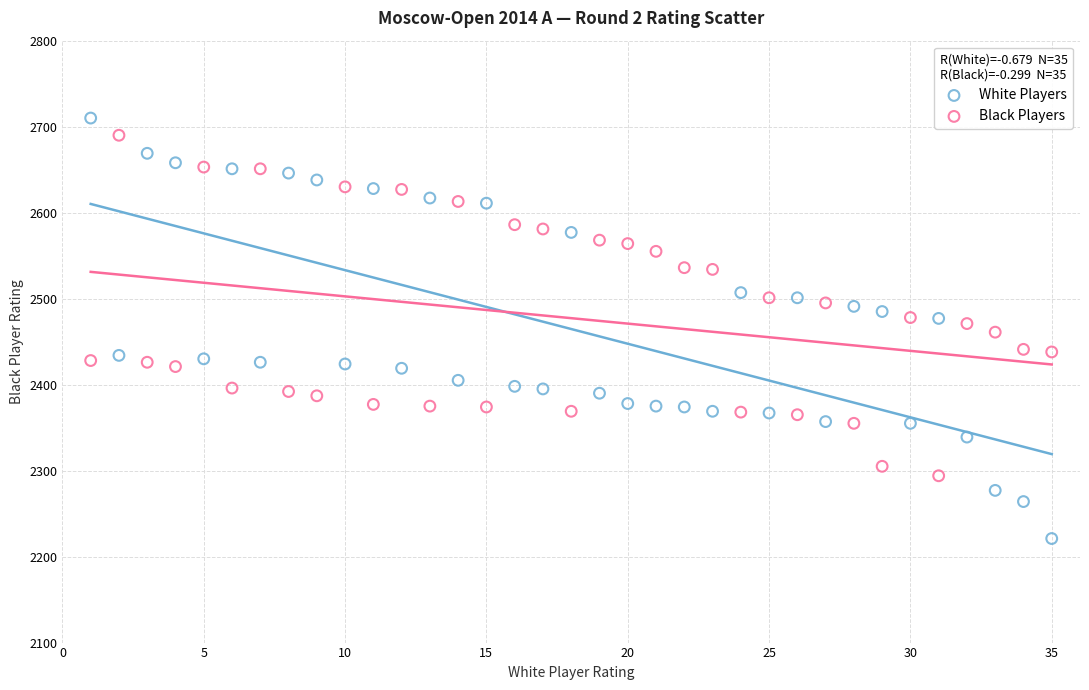

Across all data points, what is the range of X values (max minus min)?

34